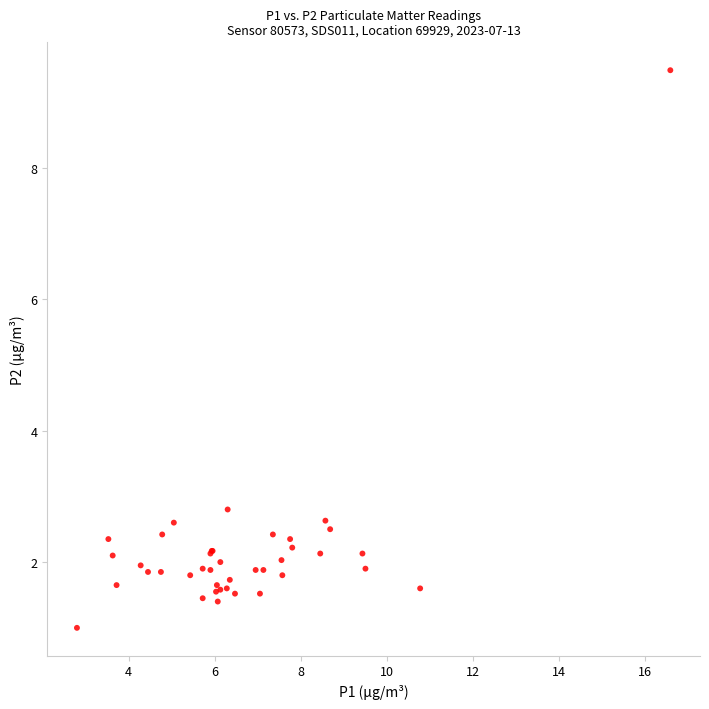

What Y value in the scatter plot is closest to 5?

2.8